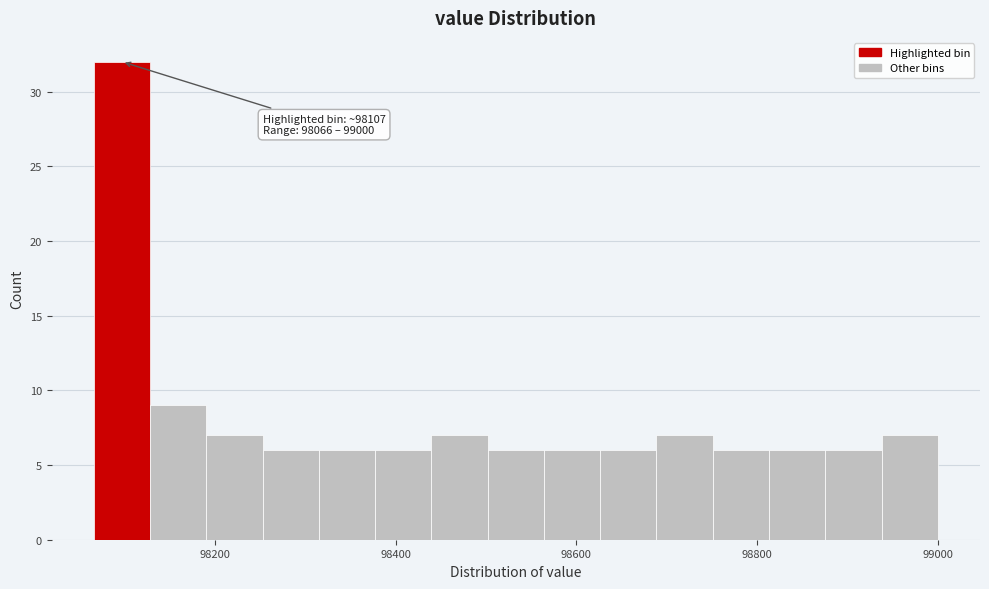

Around what value on the x-axis is the tallest bar? Give the approximate position of its centre, as read against the axis.

98100